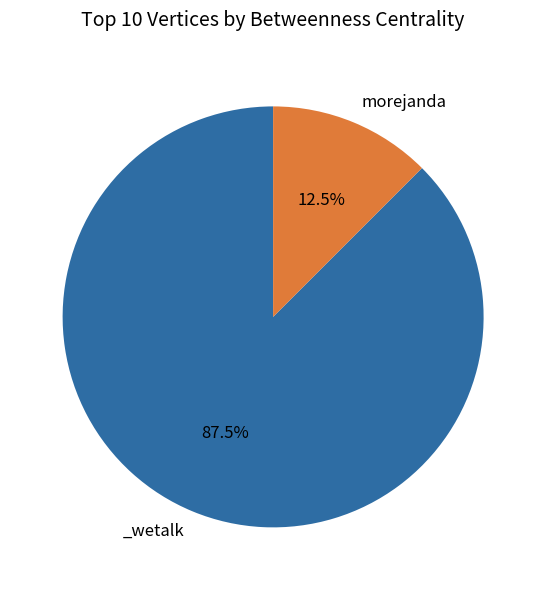

Is there any slice that represents more than half of the pie?

Yes